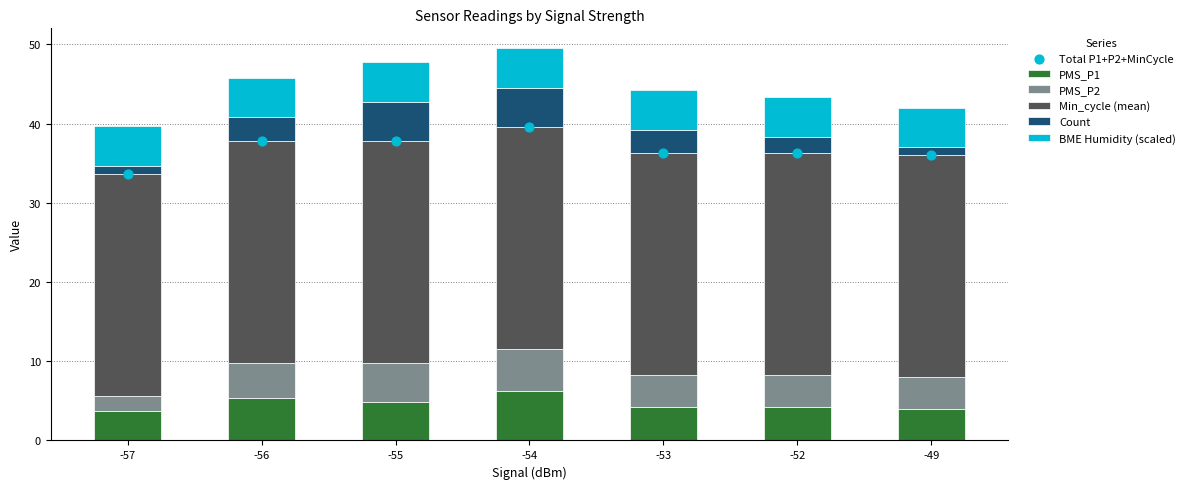

What is the total value across all series at -54?

89.1